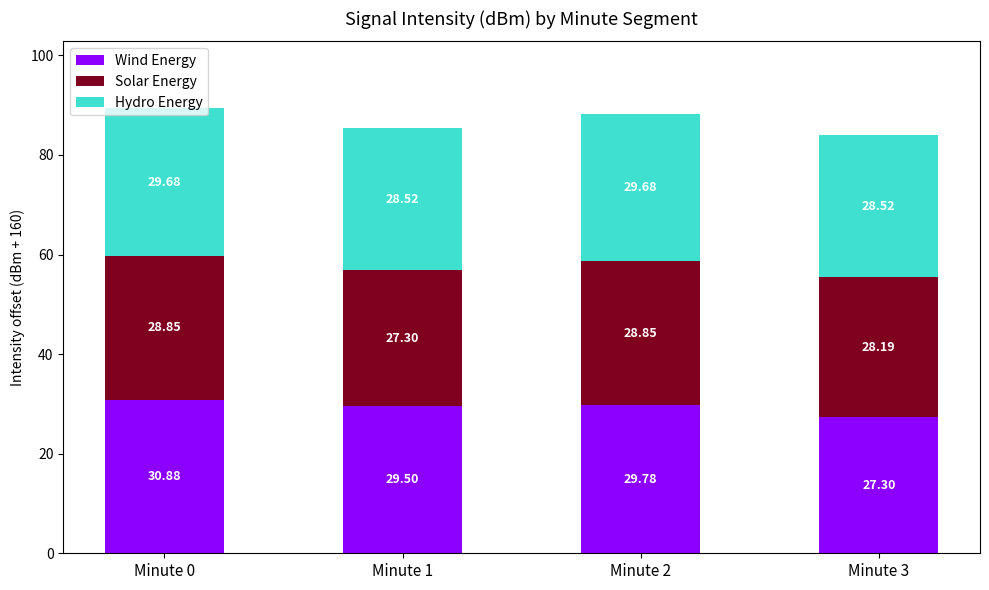

At which category is the sum across all series the highest?

Minute 0